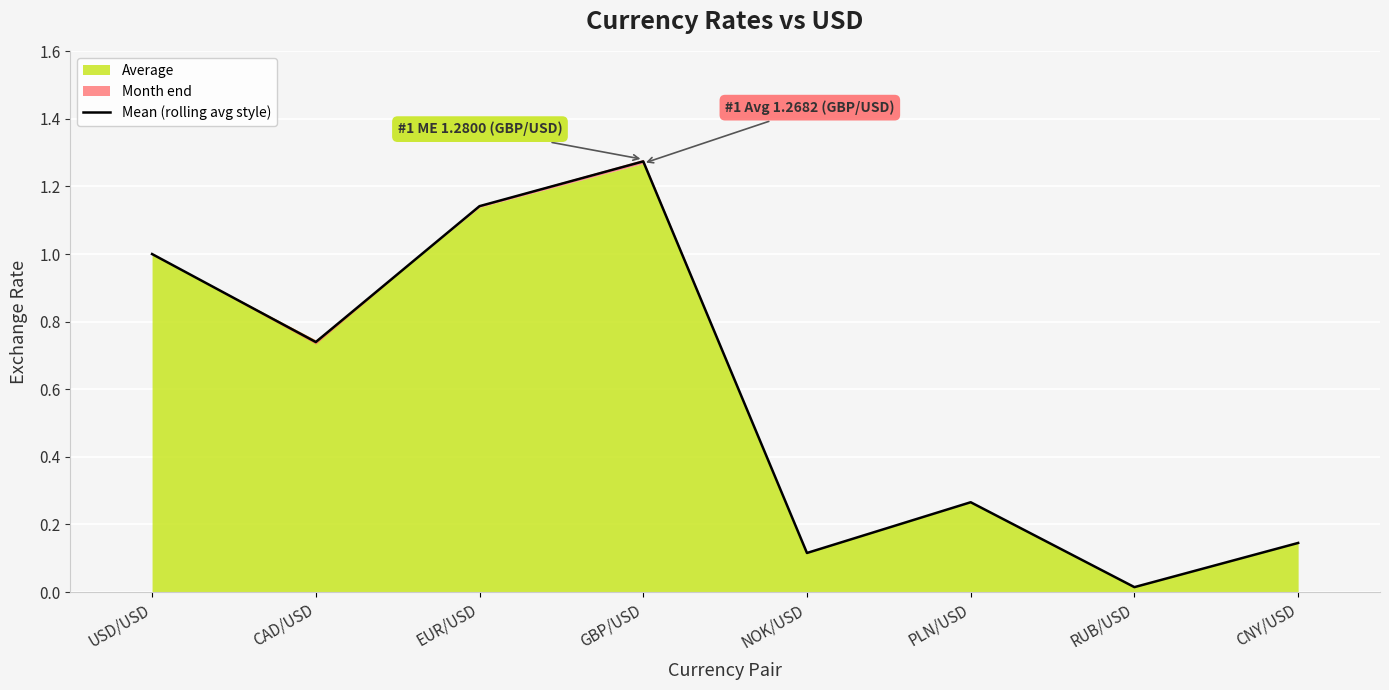

At which category does the data reach its first local valley?

CAD/USD